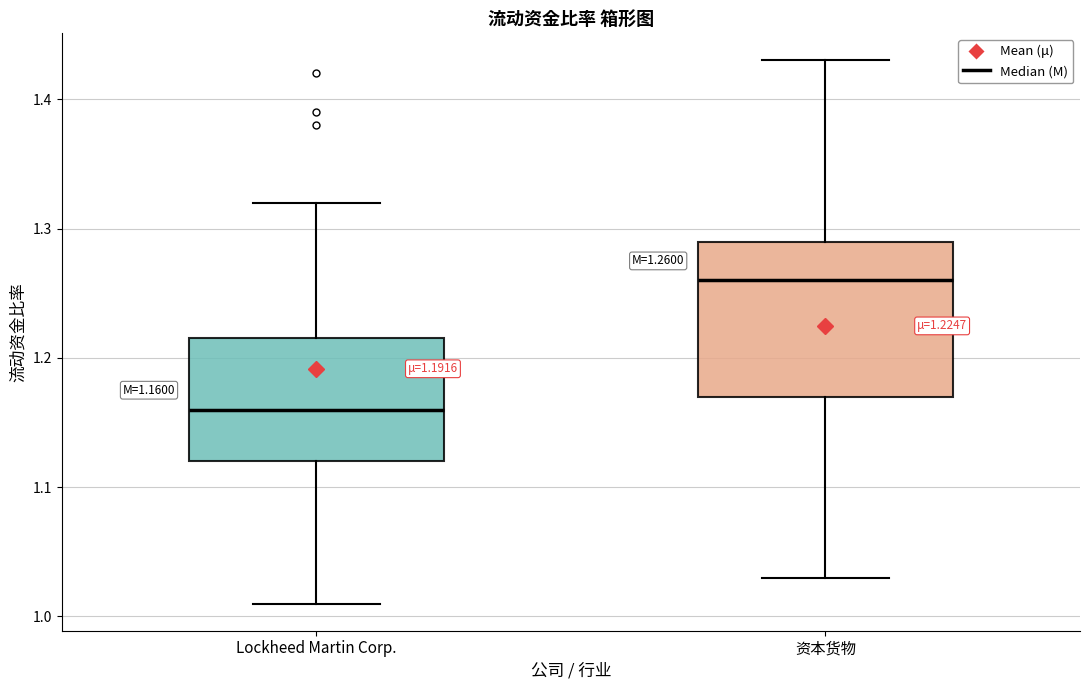

Comparing the boxes themselves (not the whiskers), which one is the tallest?

资本货物